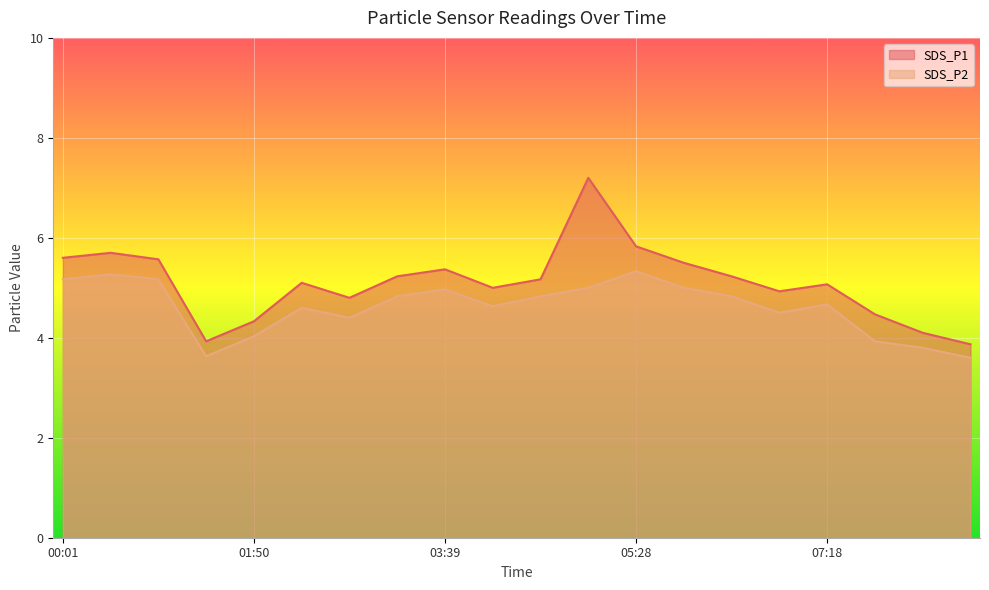

Where is the first local minimum for SDS_P2?

01:22